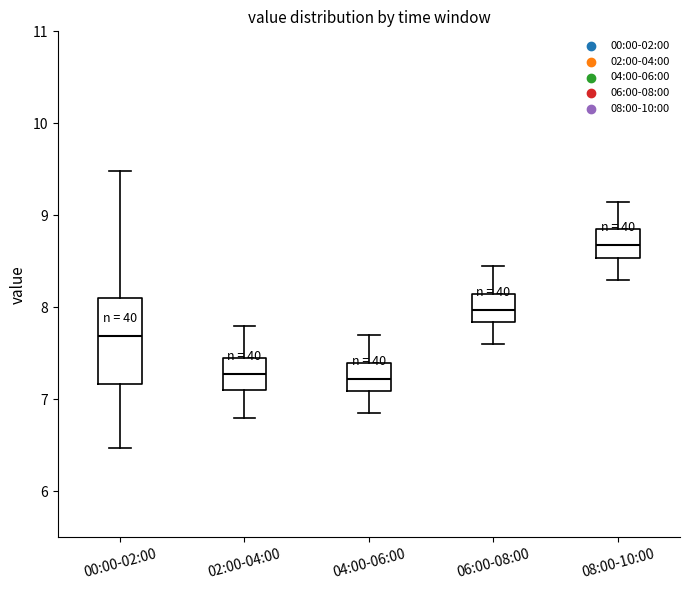

Reading left to right, read every box against the y-axis: the position of its median line, the range the box covers, and the ends of its whiskers. The values are not printed on the chart, so give them approximately, as read against the axis.

00:00-02:00: median 7.7, box 7.2 to 8.1, whiskers 6.5 to 9.5
02:00-04:00: median 7.3, box 7.1 to 7.5, whiskers 6.8 to 7.8
04:00-06:00: median 7.2, box 7.1 to 7.4, whiskers 6.9 to 7.7
06:00-08:00: median 8.0, box 7.8 to 8.2, whiskers 7.6 to 8.5
08:00-10:00: median 8.7, box 8.5 to 8.9, whiskers 8.3 to 9.2